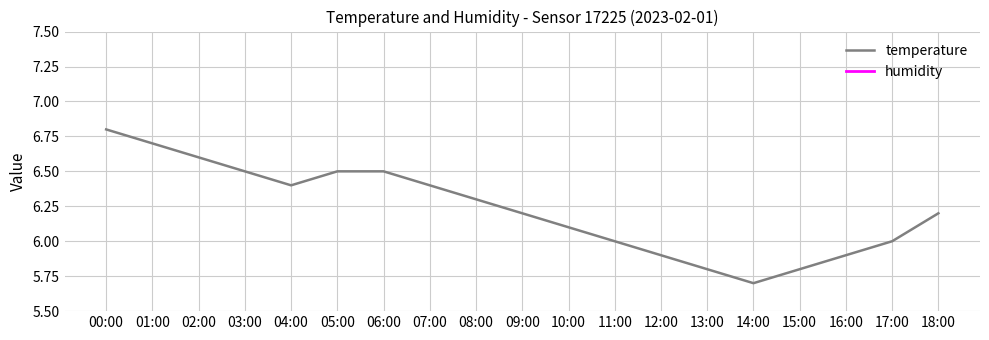

What is the change in value from 08:00 to 13:00?

-0.5